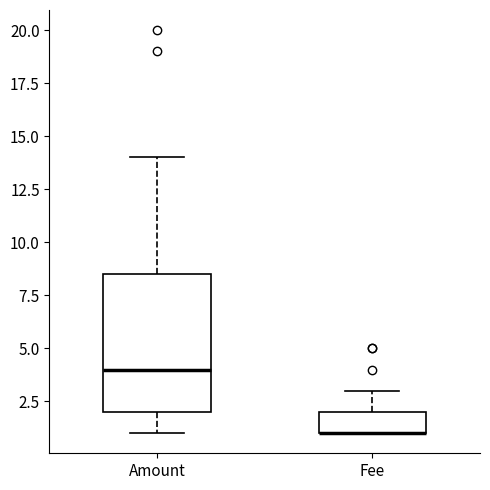

Where does the median line of the box for Amount sit on the y-axis? The values are not printed on the chart, so give them approximately, as read against the axis.

4.0